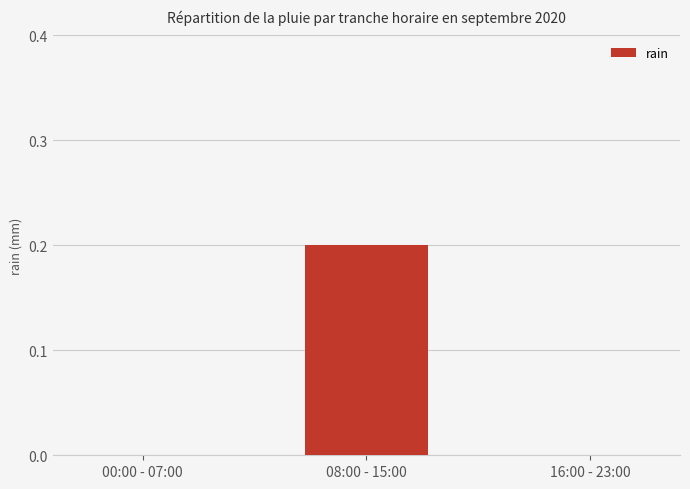

Reading right to left, extract all data points from this chart.

0.0	0.2	0.0